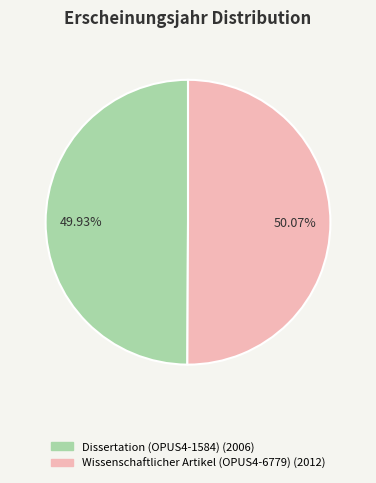

Approximately how many times larger is the value at Wissenschaftlicher Artikel (OPUS4-6779) (2012) compared to Dissertation (OPUS4-1584) (2006)?

1.0